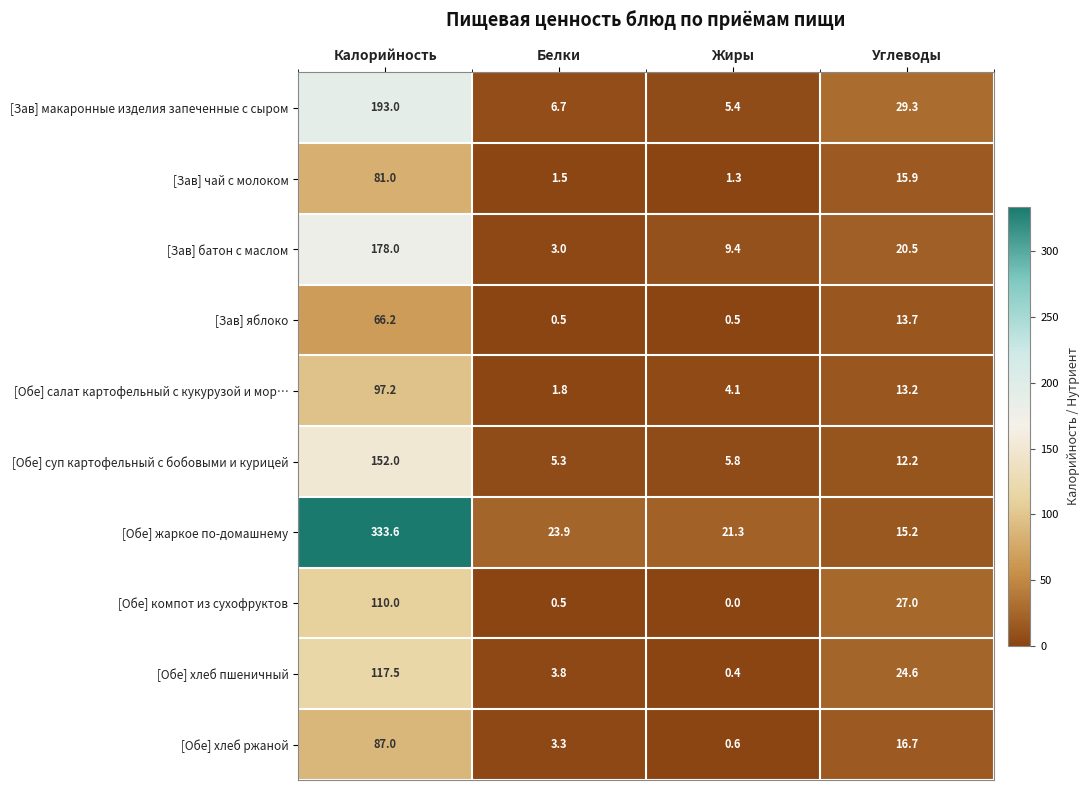

How many series are shown in this chart?

10